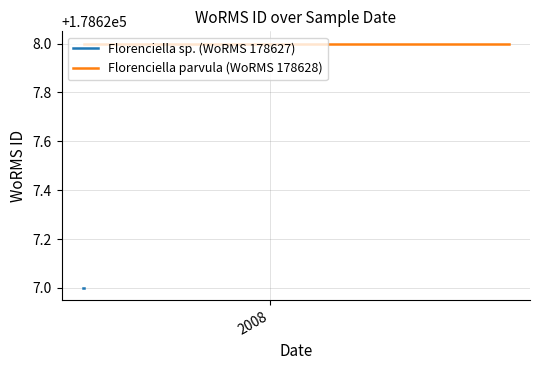

What is the maximum value for Florenciella sp. (WoRMS 178627)?

178627